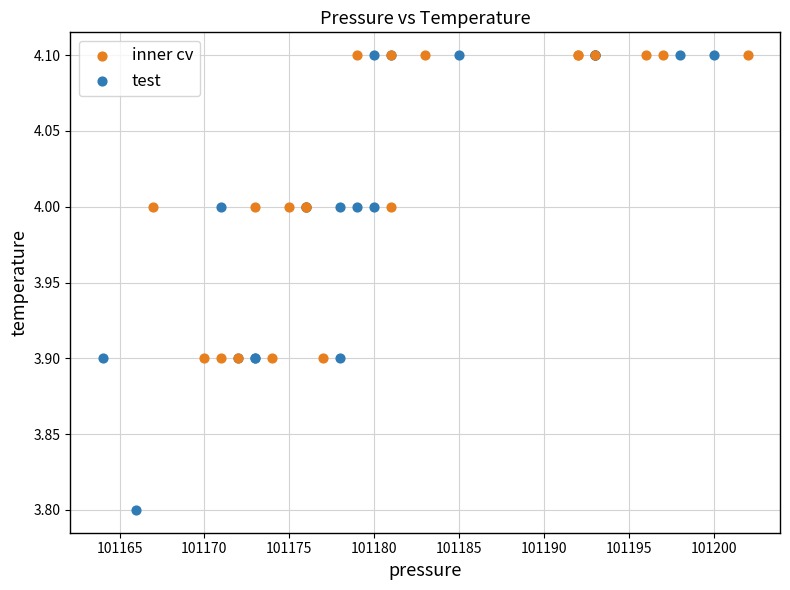

Which series has the widest spread of Y values?

test